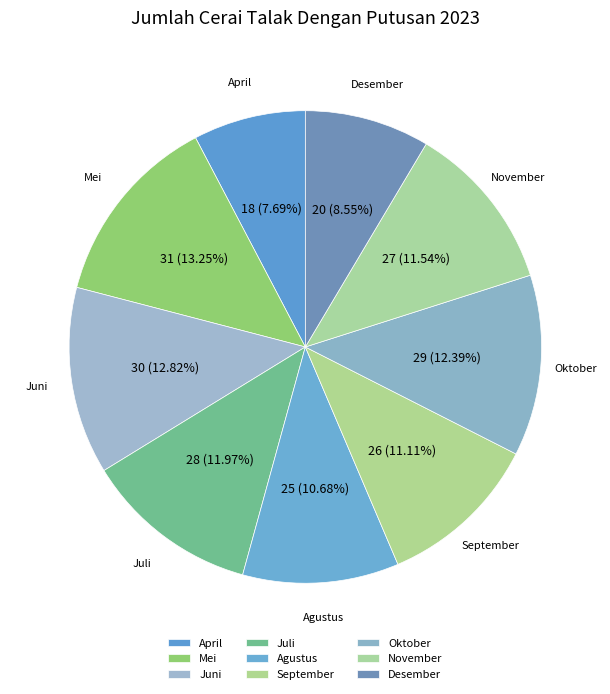

Is the sum of November and Juni greater than half?

No